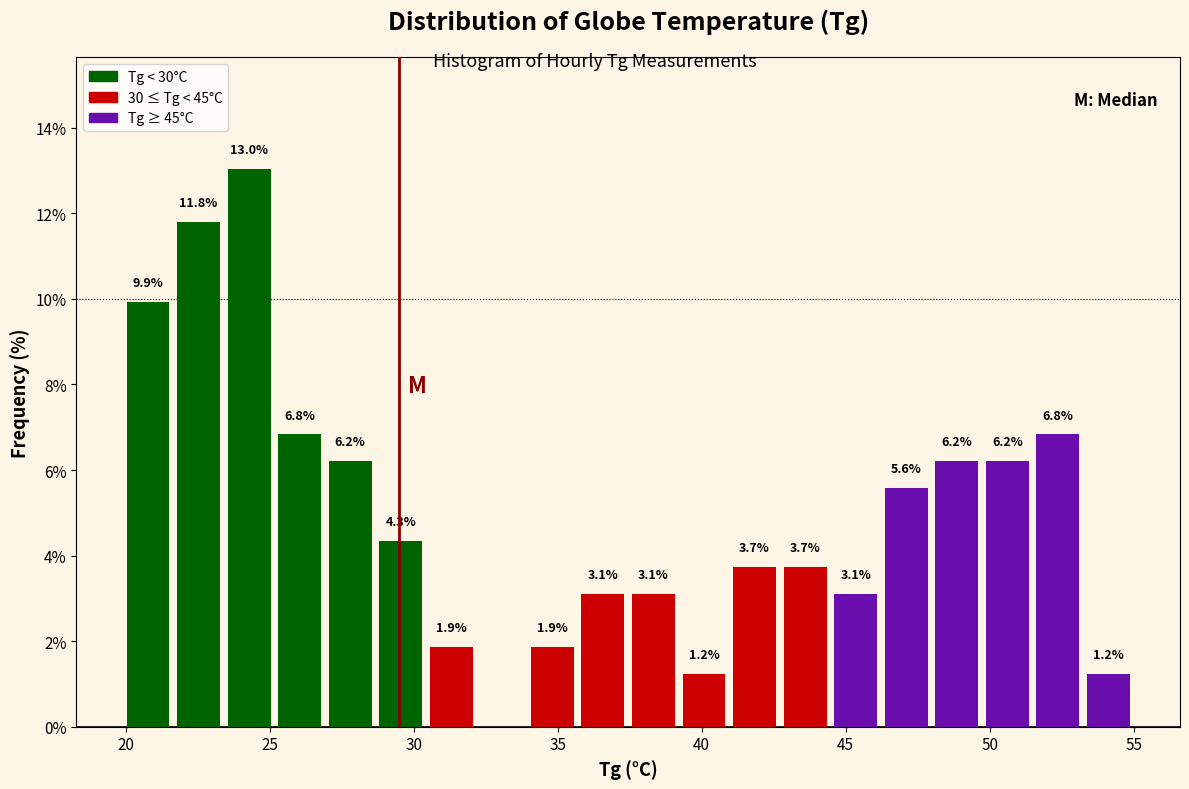

Read against the x-axis, roughly where is the centre of the tallest bar?

24.5